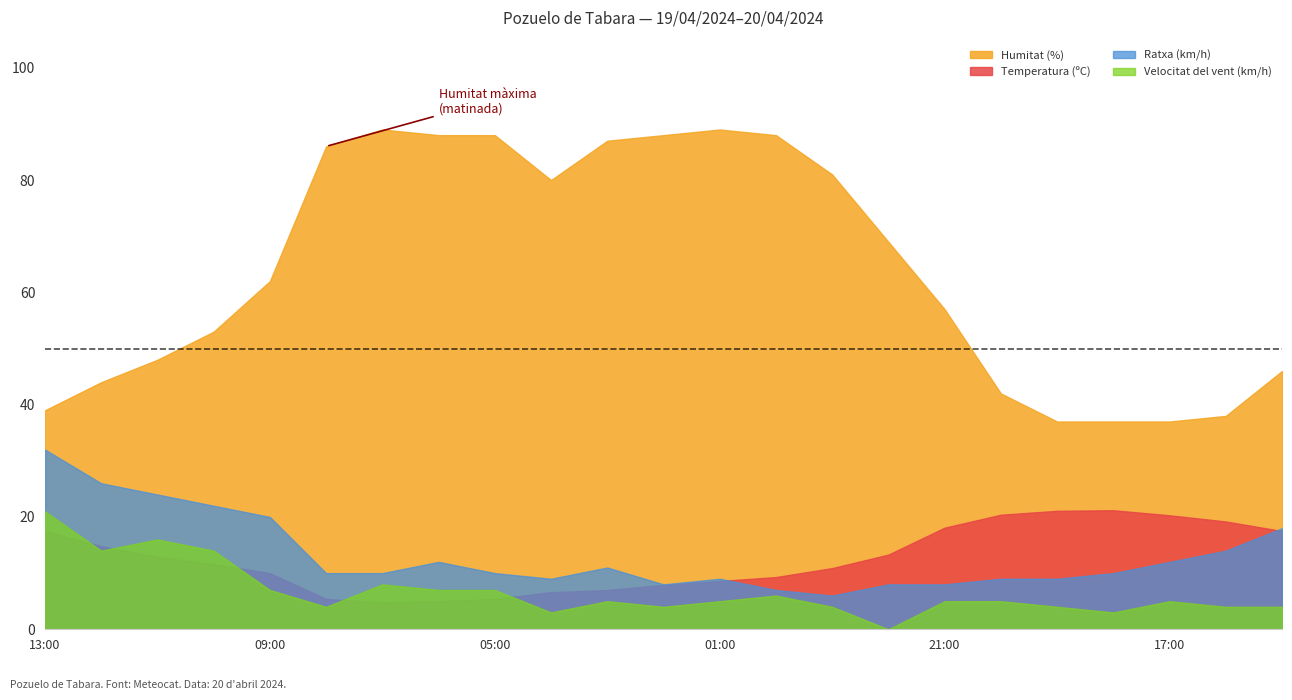

What is the total value across all series at 15:00?

85.5